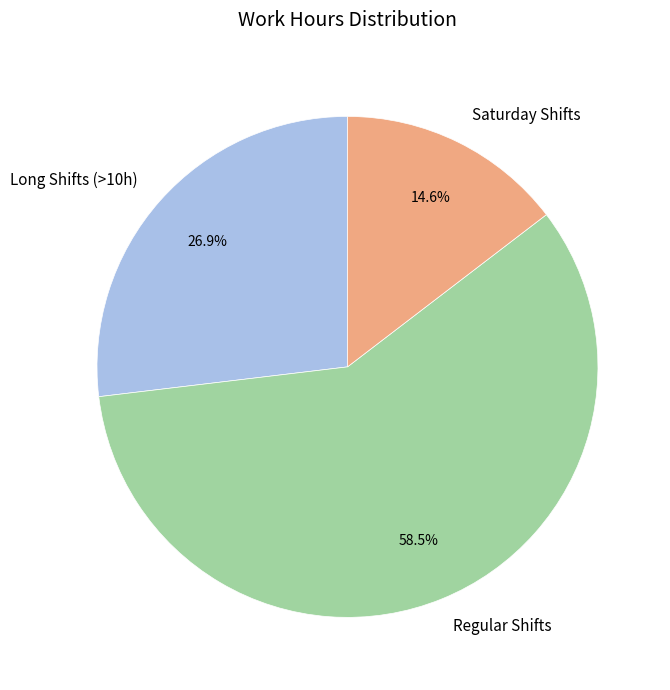

Count the number of slices in the pie.

3